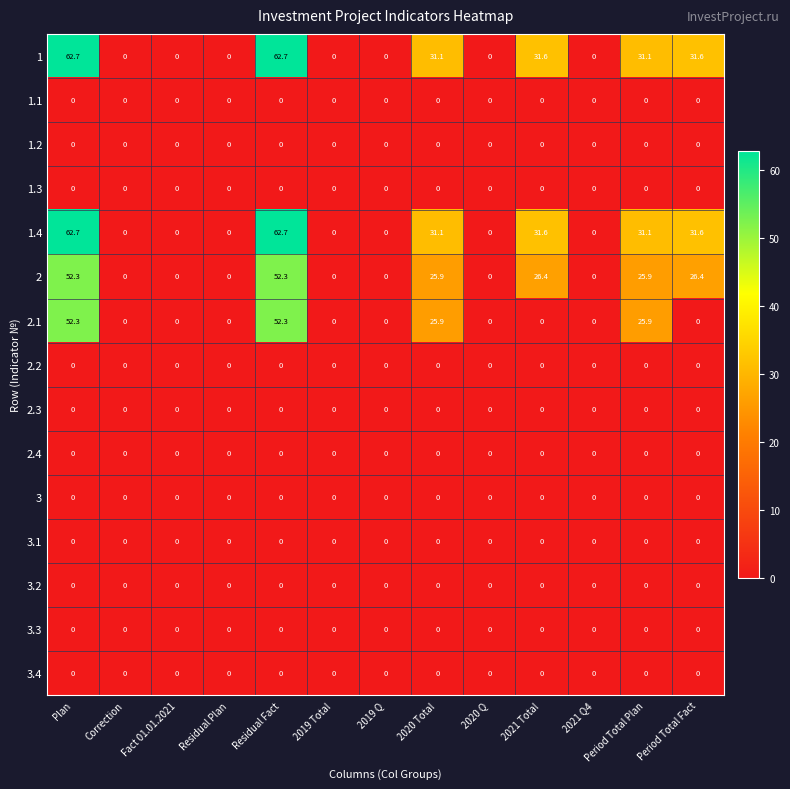

How many data points does each series have?

13